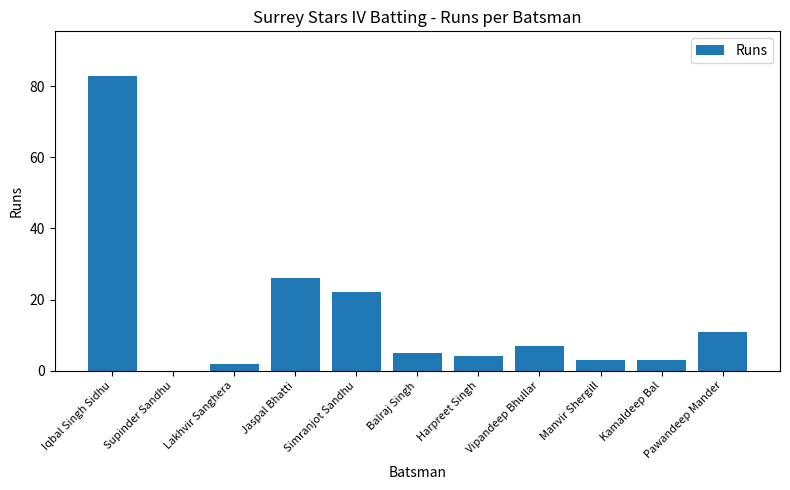

What is the sum of all values?

166